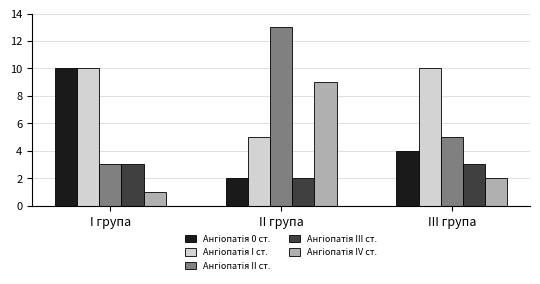

What is the total value across all series at III група?

24